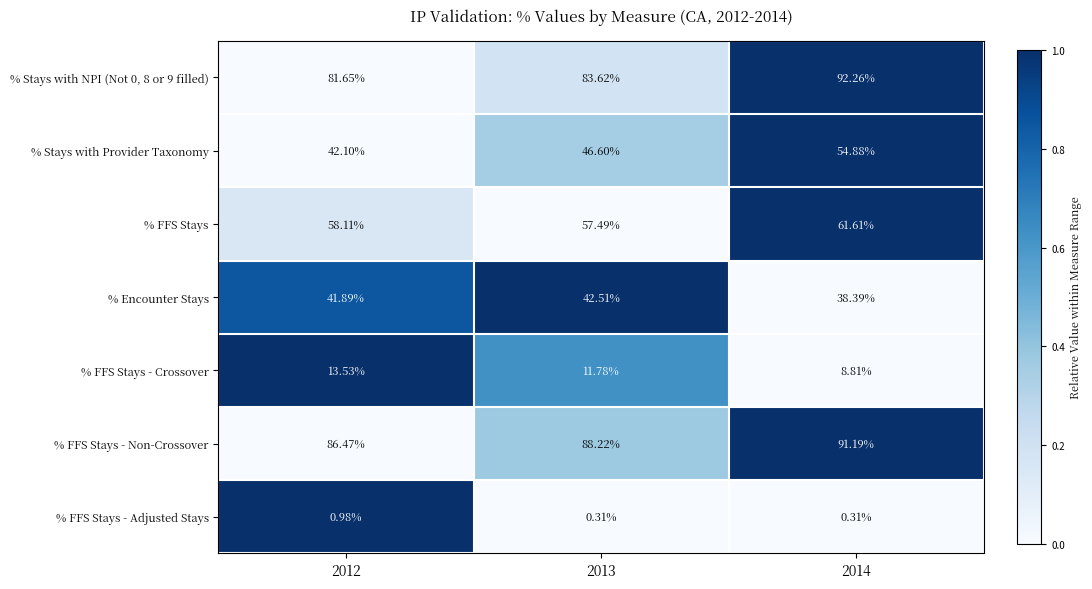

Which series has the largest total across all categories?

% FFS Stays - Non-Crossover